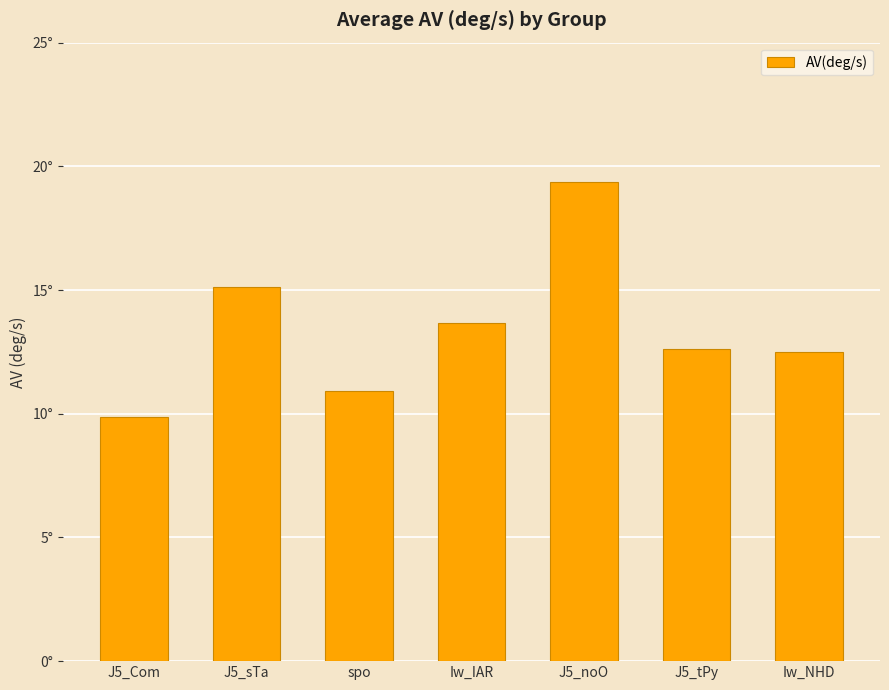

What is the change in value from J5_sTa to Iw_NHD?

-2.6